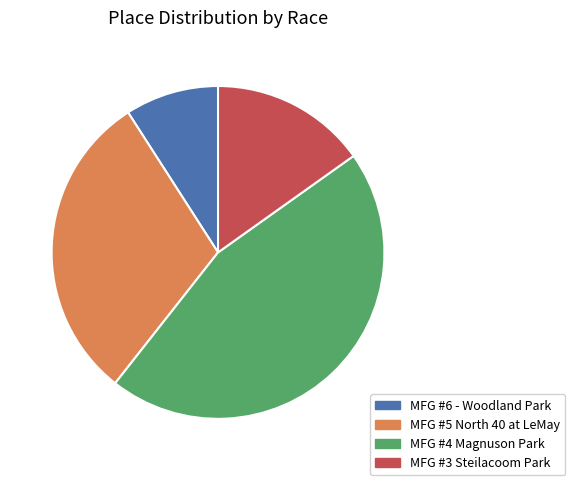

Rank the categories by value from lowest to highest.

MFG #6 - Woodland Park, MFG #3 Steilacoom Park, MFG #5 North 40 at LeMay, MFG #4 Magnuson Park